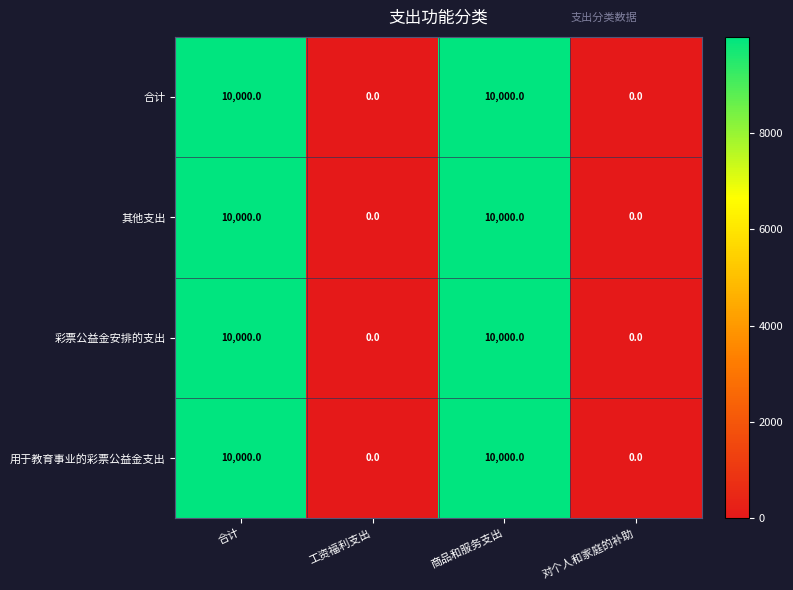

The 合计 series shows 6658 at 工资福利支出. True or false?

False